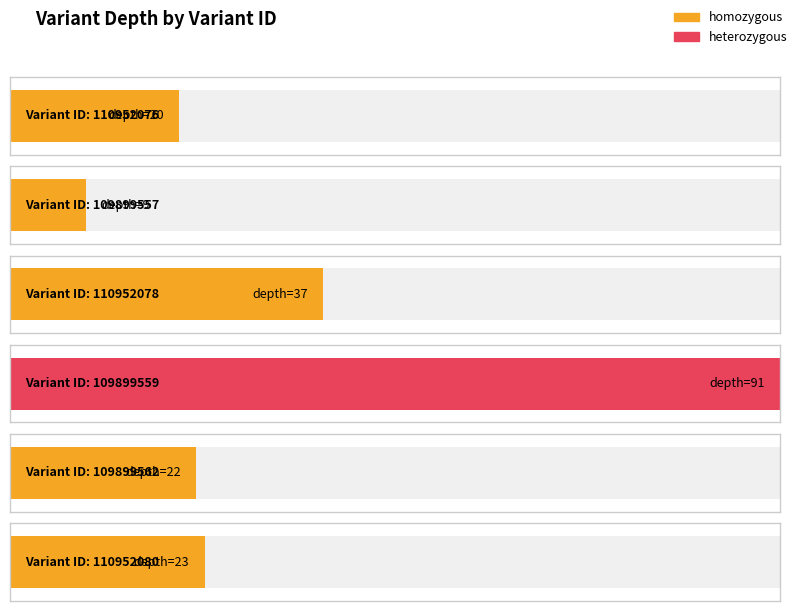

What is the approximate value at 110952080, to the nearest 10?

20